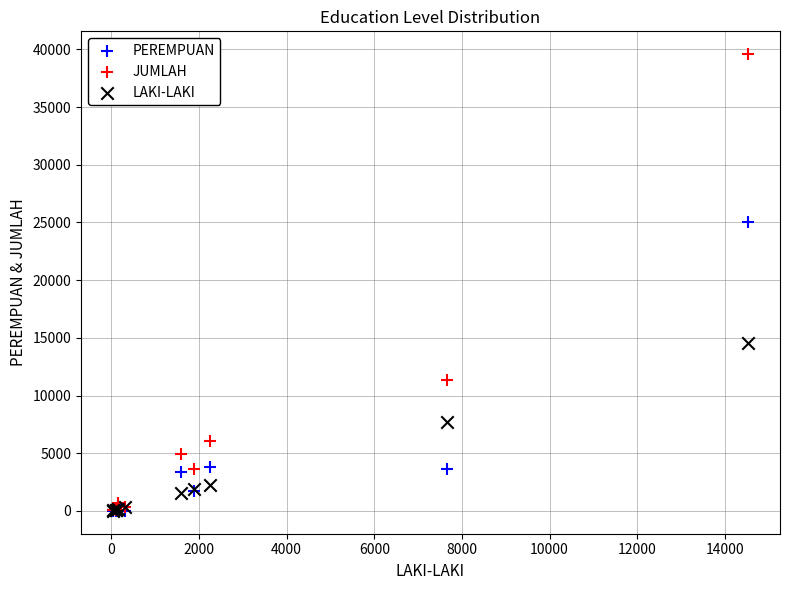

In the PEREMPUAN series, what Y value is closest to 12525?

3796